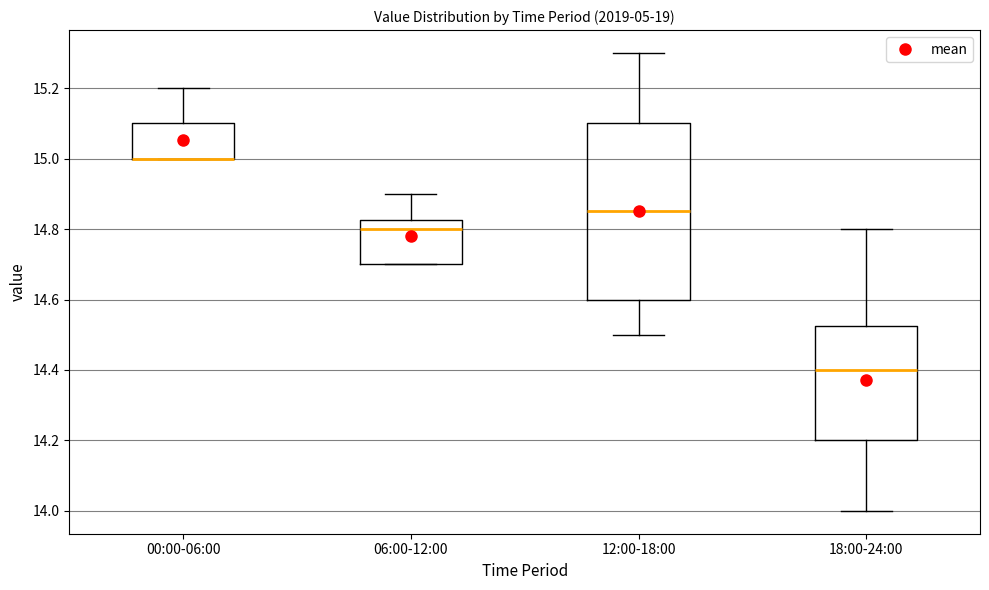

Reading left to right, read every box against the y-axis: the position of its median line, the range the box covers, and the ends of its whiskers. The values are not printed on the chart, so give them approximately, as read against the axis.

00:00-06:00: median 15.00 (drawn on the box's lower edge), box 15.00 to 15.10, whiskers 15.00 to 15.20
06:00-12:00: median 14.80, box 14.70 to 14.82, whiskers 14.70 to 14.90
12:00-18:00: median 14.86, box 14.60 to 15.10, whiskers 14.50 to 15.30
18:00-24:00: median 14.40, box 14.20 to 14.52, whiskers 14.00 to 14.80